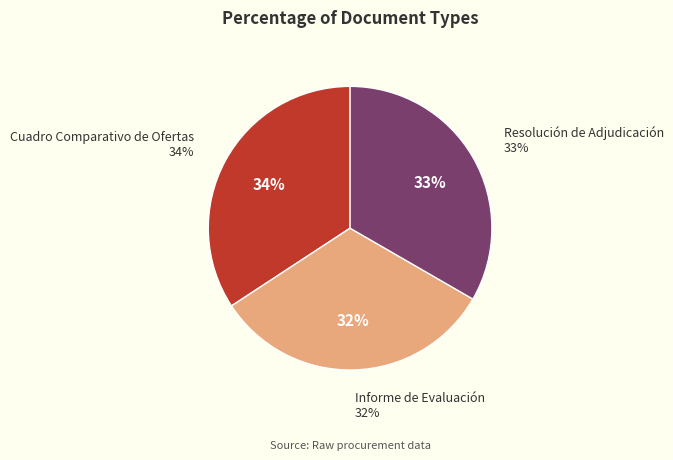

To the nearest percent, what is the difference between the Cuadro Comparativo de Ofertas and Resolución de Adjudicación slice percentages?

1%